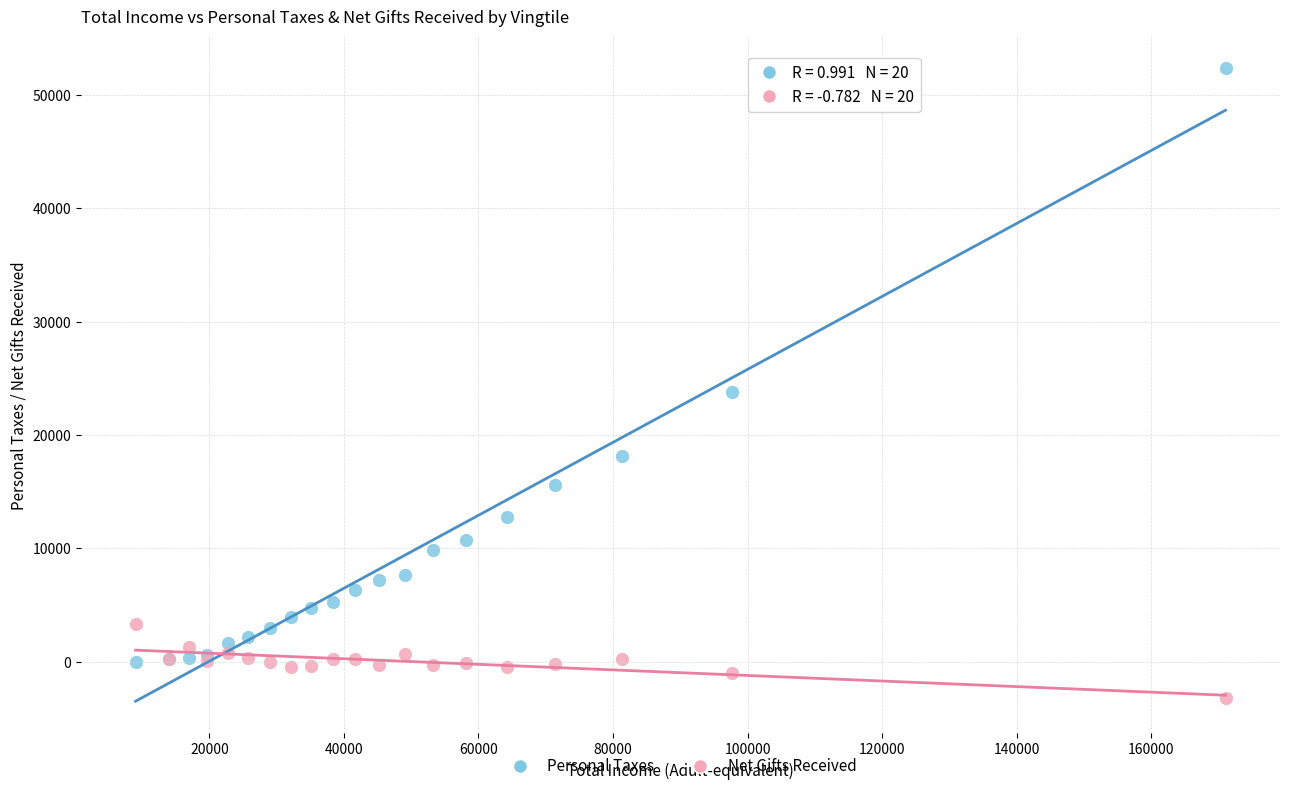

In the Personal Taxes series, what Y value is closest to 26191?

23811.0